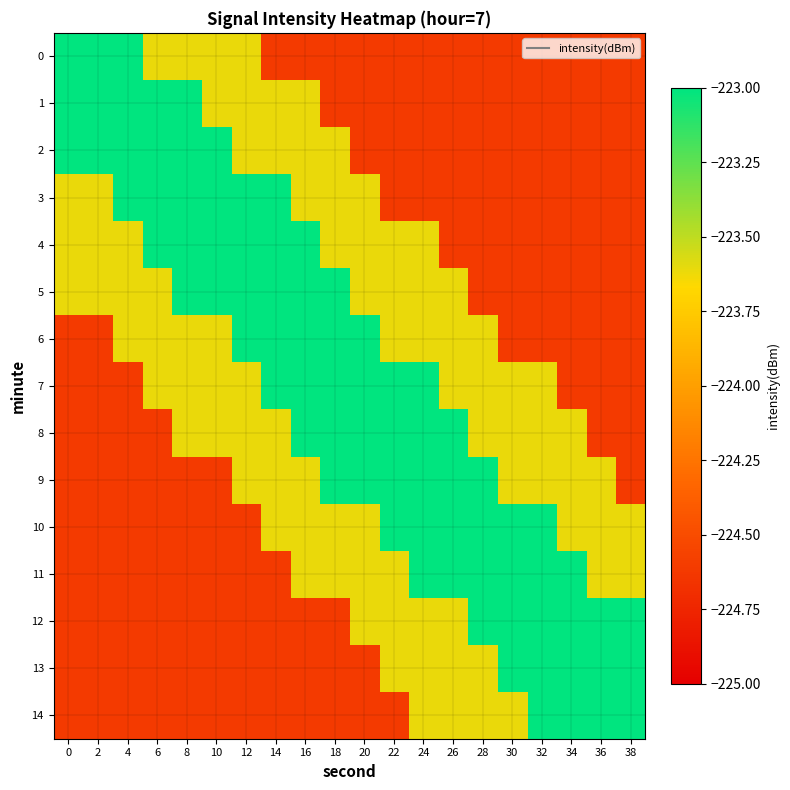

How many distinct data groups are displayed?

15